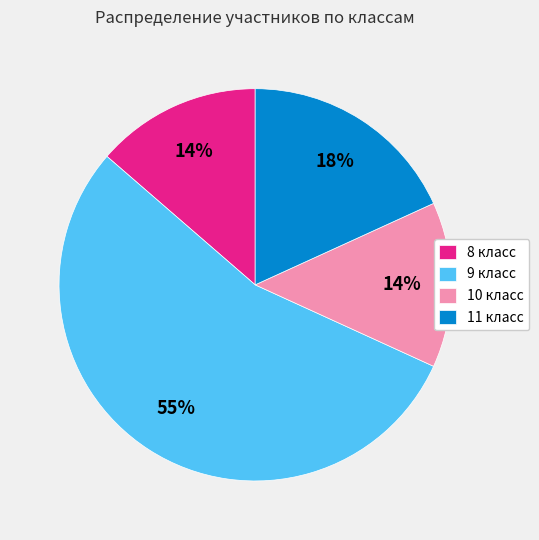

What is the majority slice?

9 класс